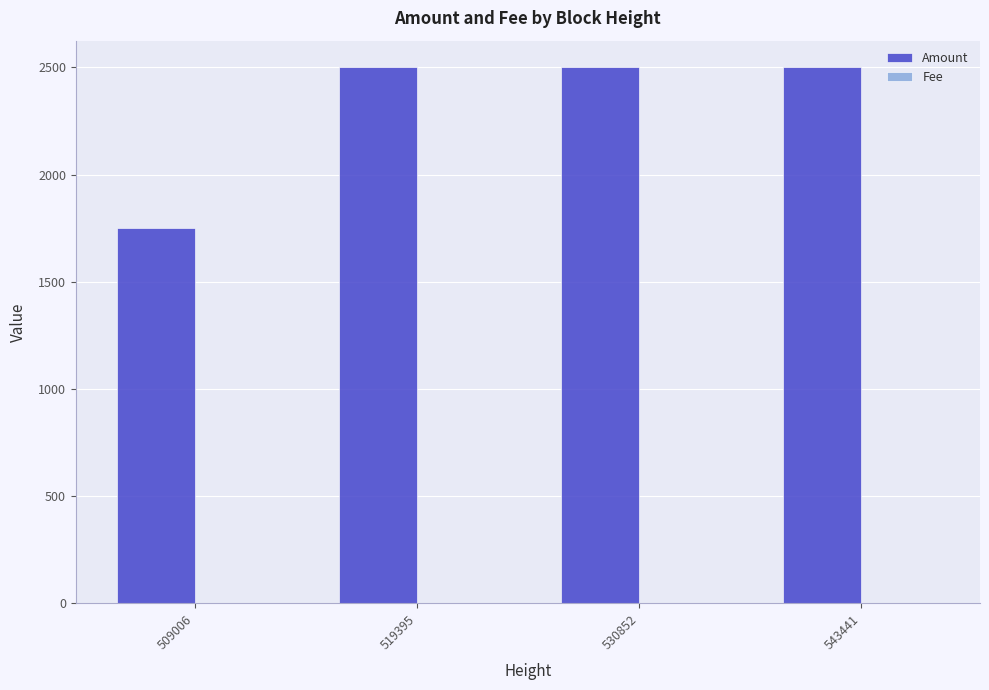

Between 509006 and 530852, which series saw the biggest shift?

Amount